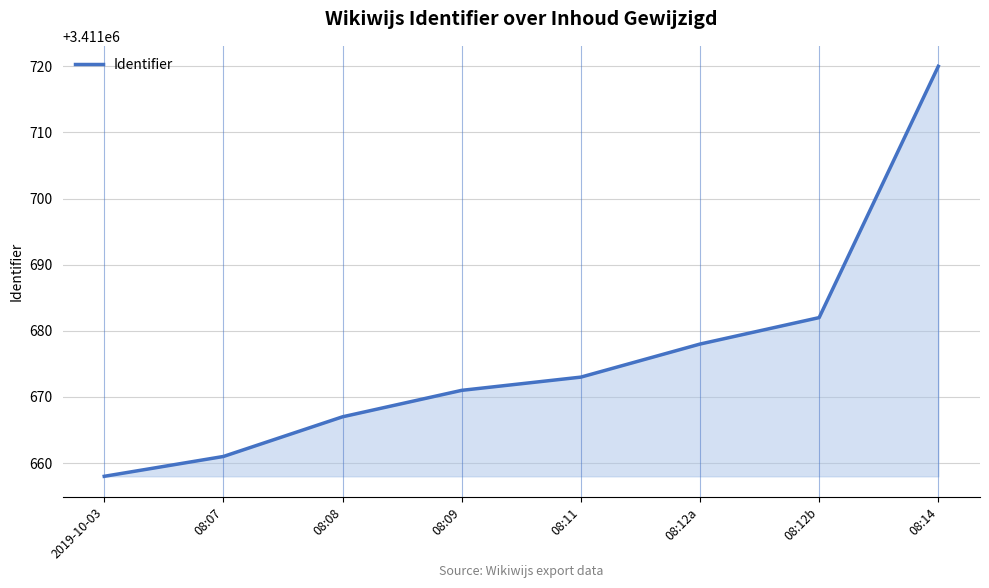

Where is the data nearest to the value 3411689?

08:12b